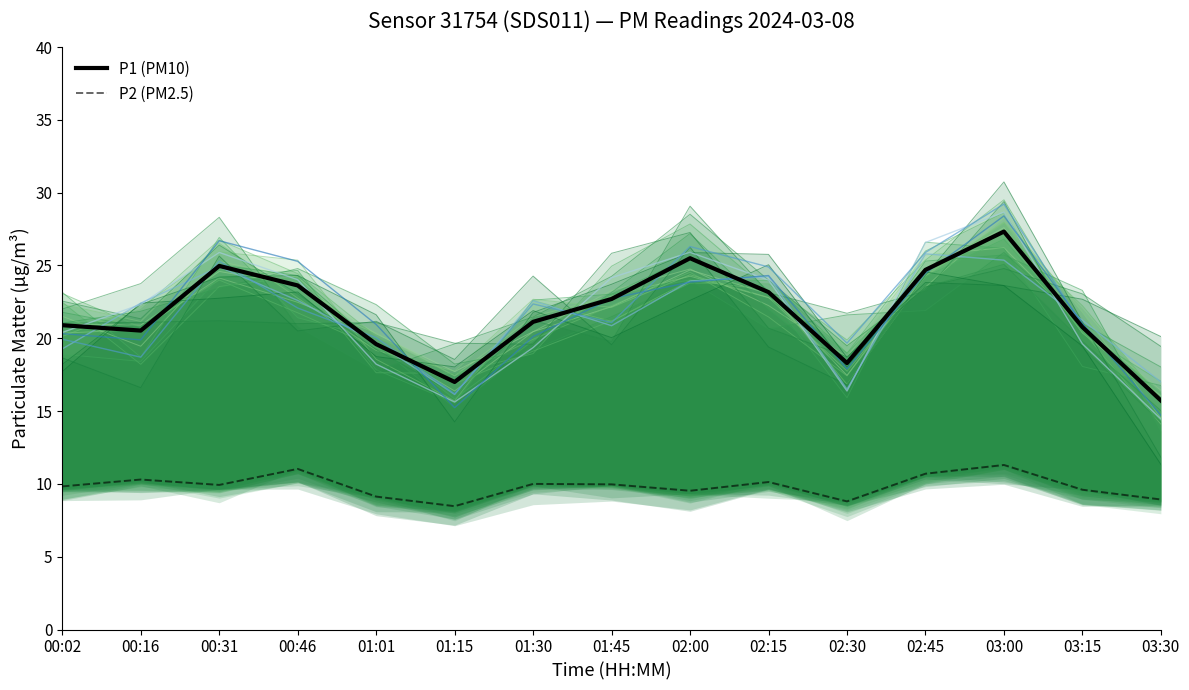

True or false: P2 (PM2.5) has more than 2 interior local peaks.

True